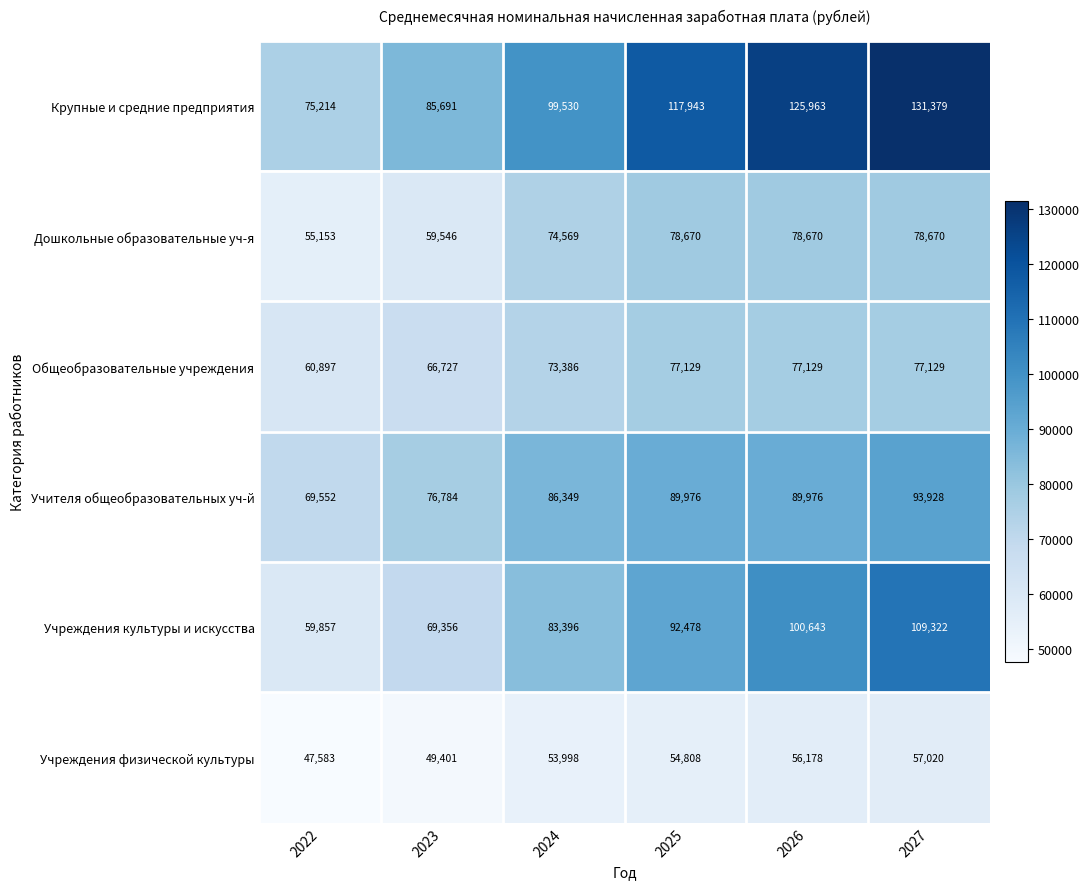

What is the maximum value shown in the chart?

131379